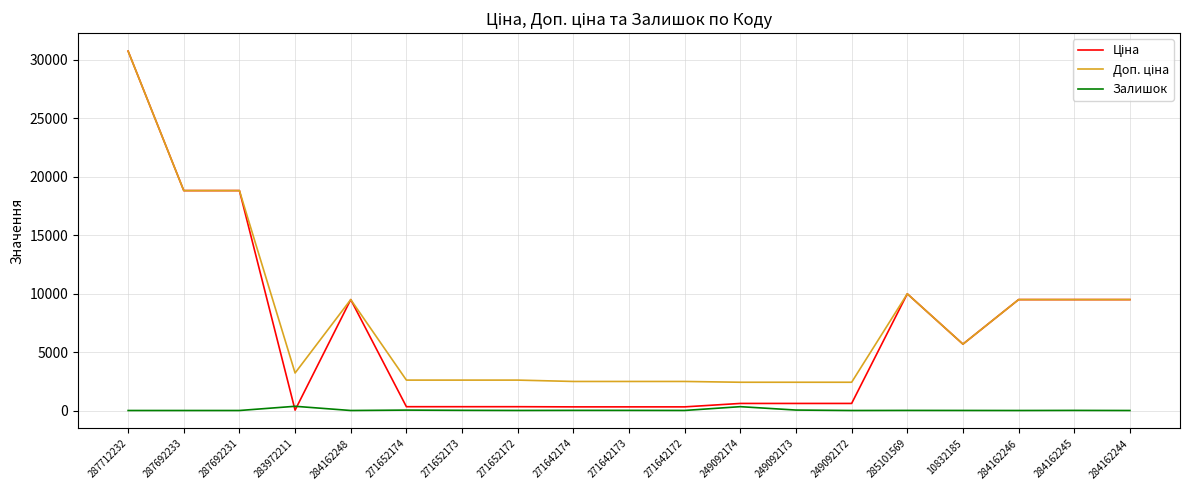

How many lines are shown in the chart?

3